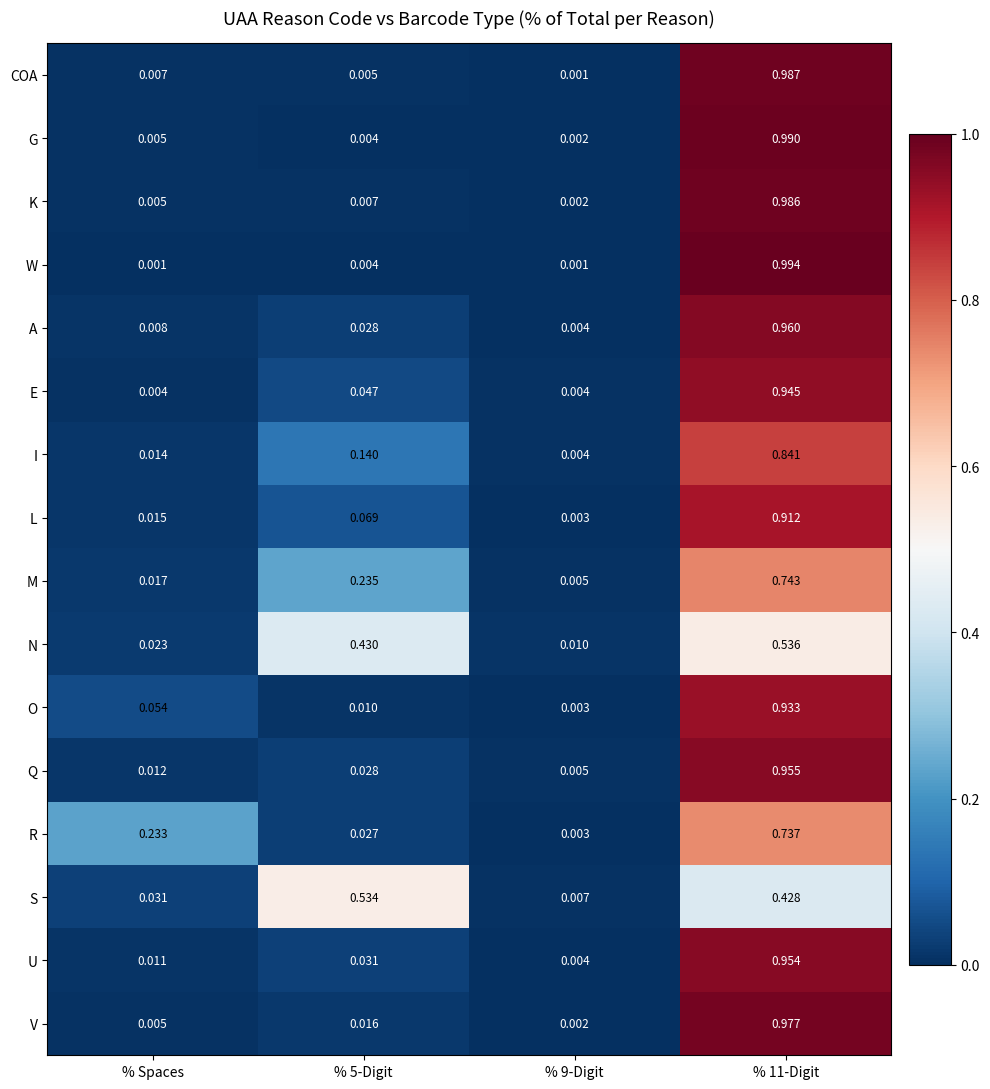

Between % 5-Digit and % 9-Digit, which series saw the biggest shift?

S